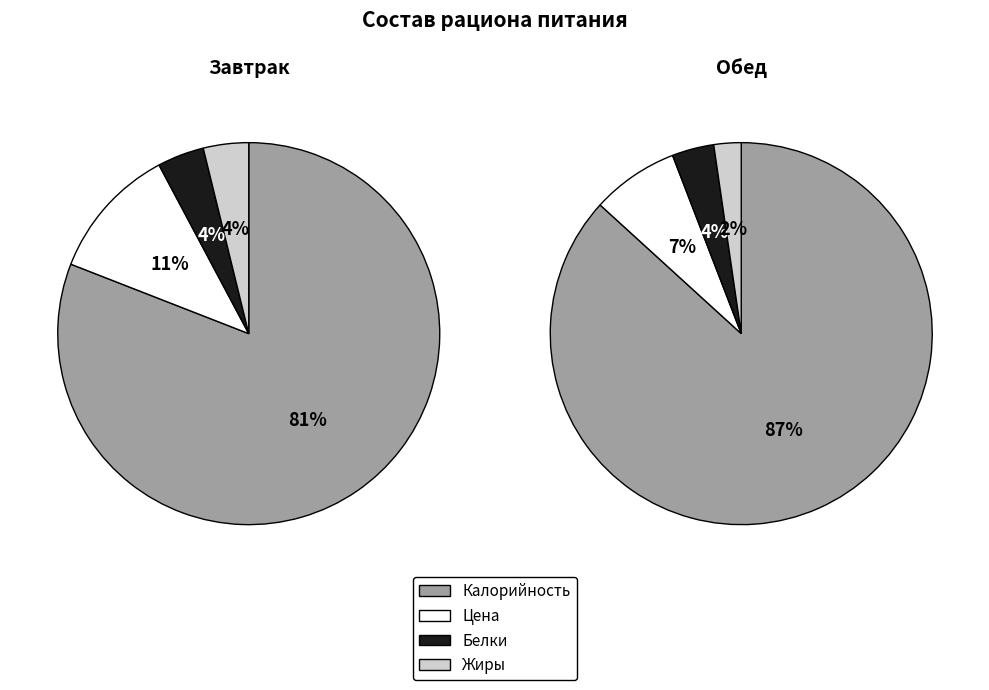

Count the number of slices in the pie.

4